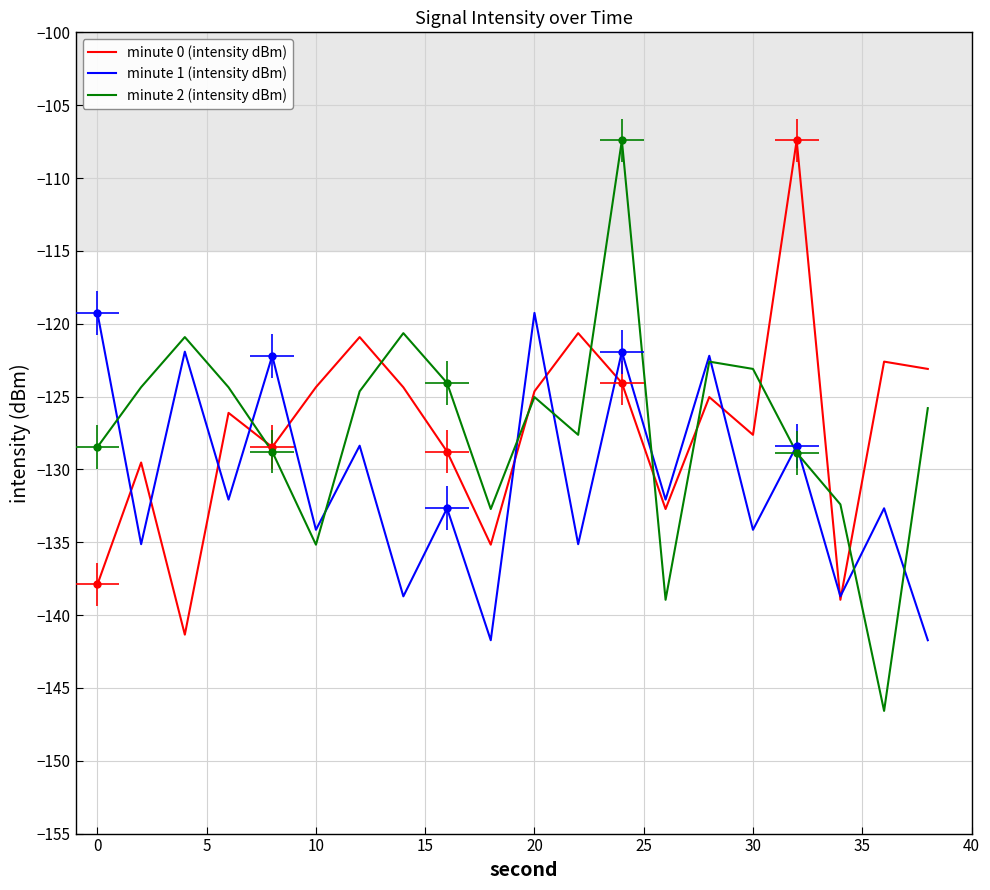

Does the chart have visible grid lines?

Yes